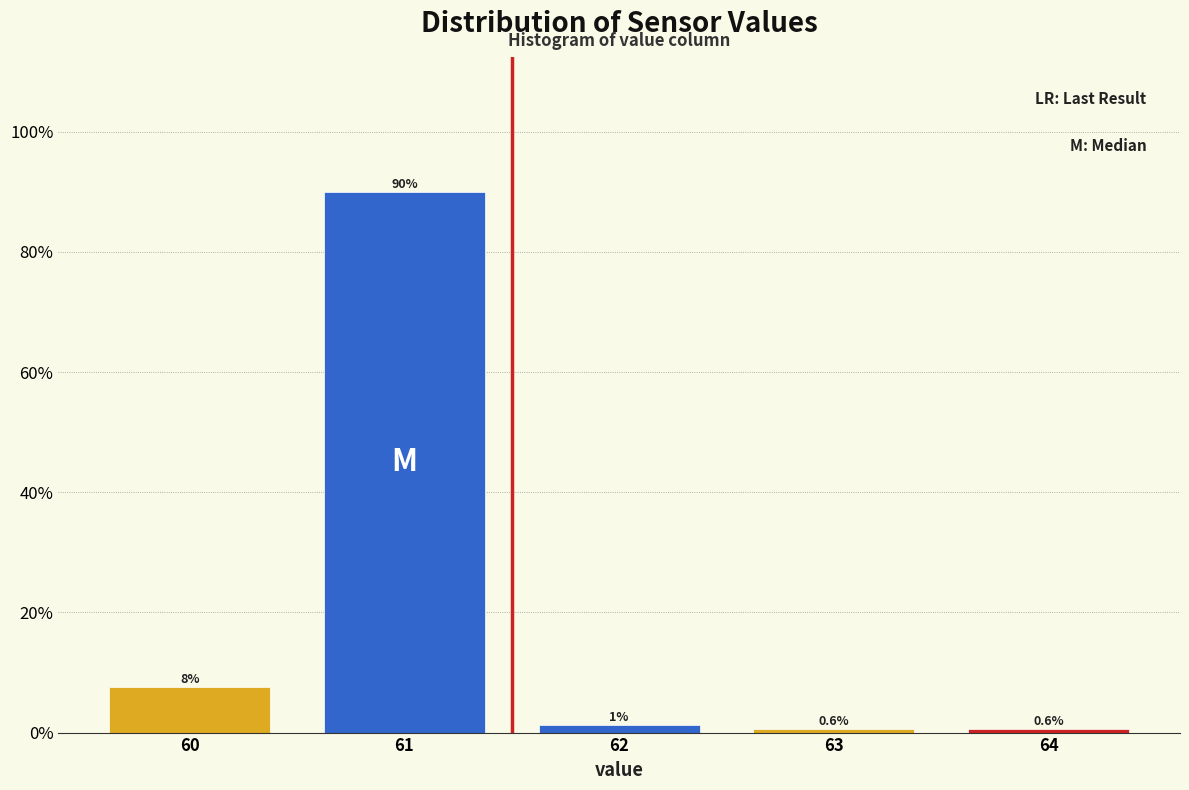

Which range on the x-axis has the tallest bar?

60.5 to 61.5